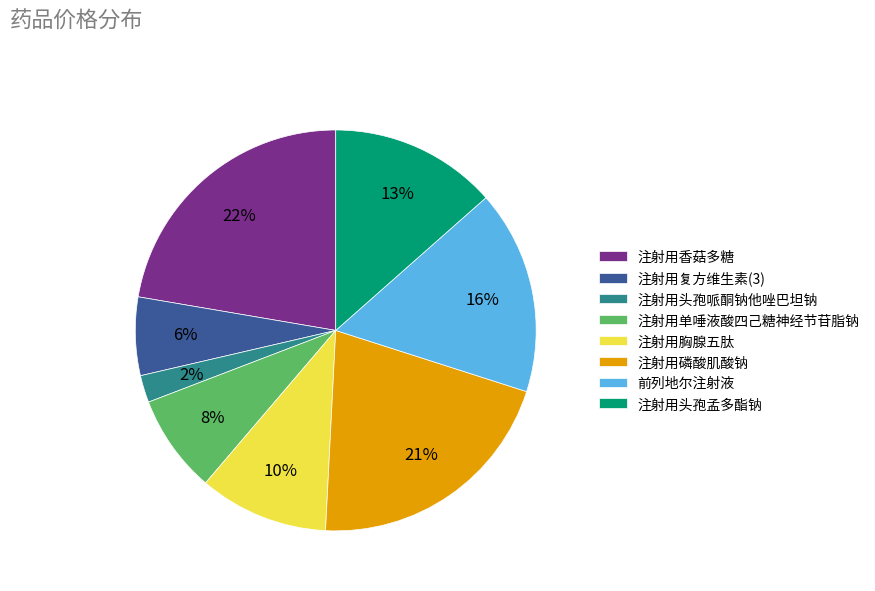

Which slice is the smallest?

注射用头孢哌酮钠他唑巴坦钠